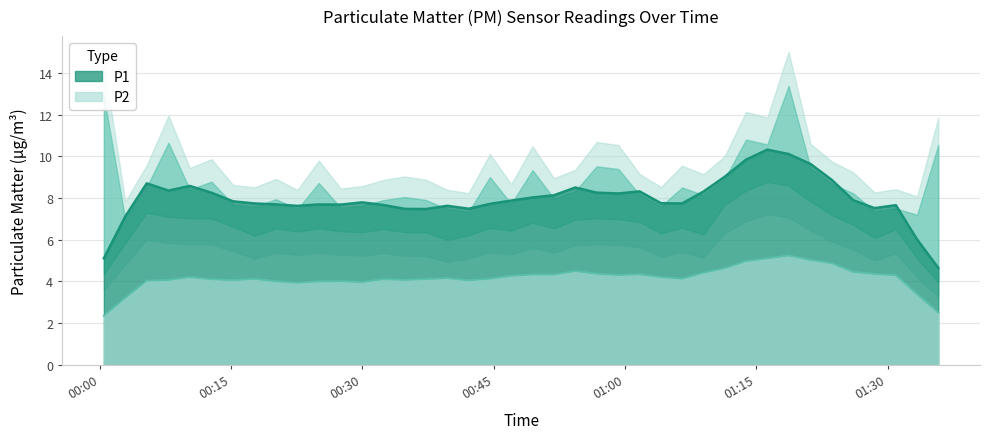

At which category does P1 reach its first local peak?

3